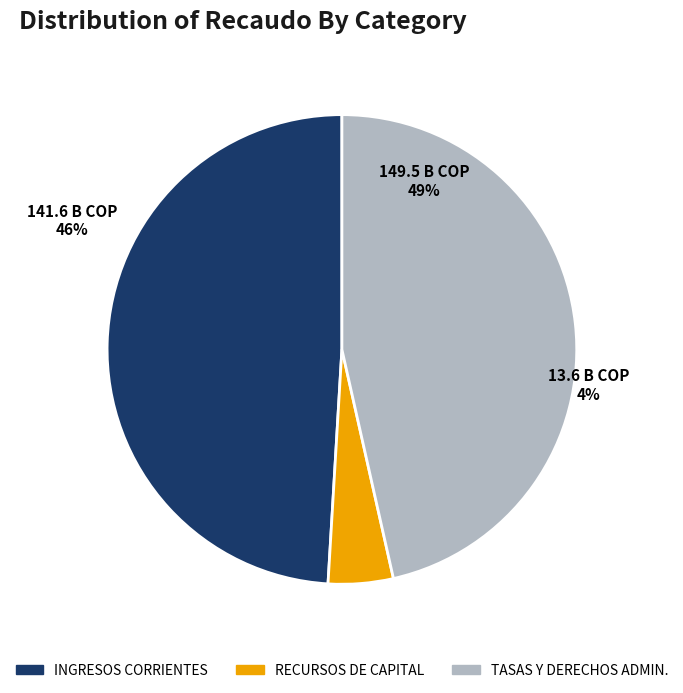

The TASAS Y DERECHOS ADMINISTRATIVOS slice represents 46% of the pie. True or false?

True